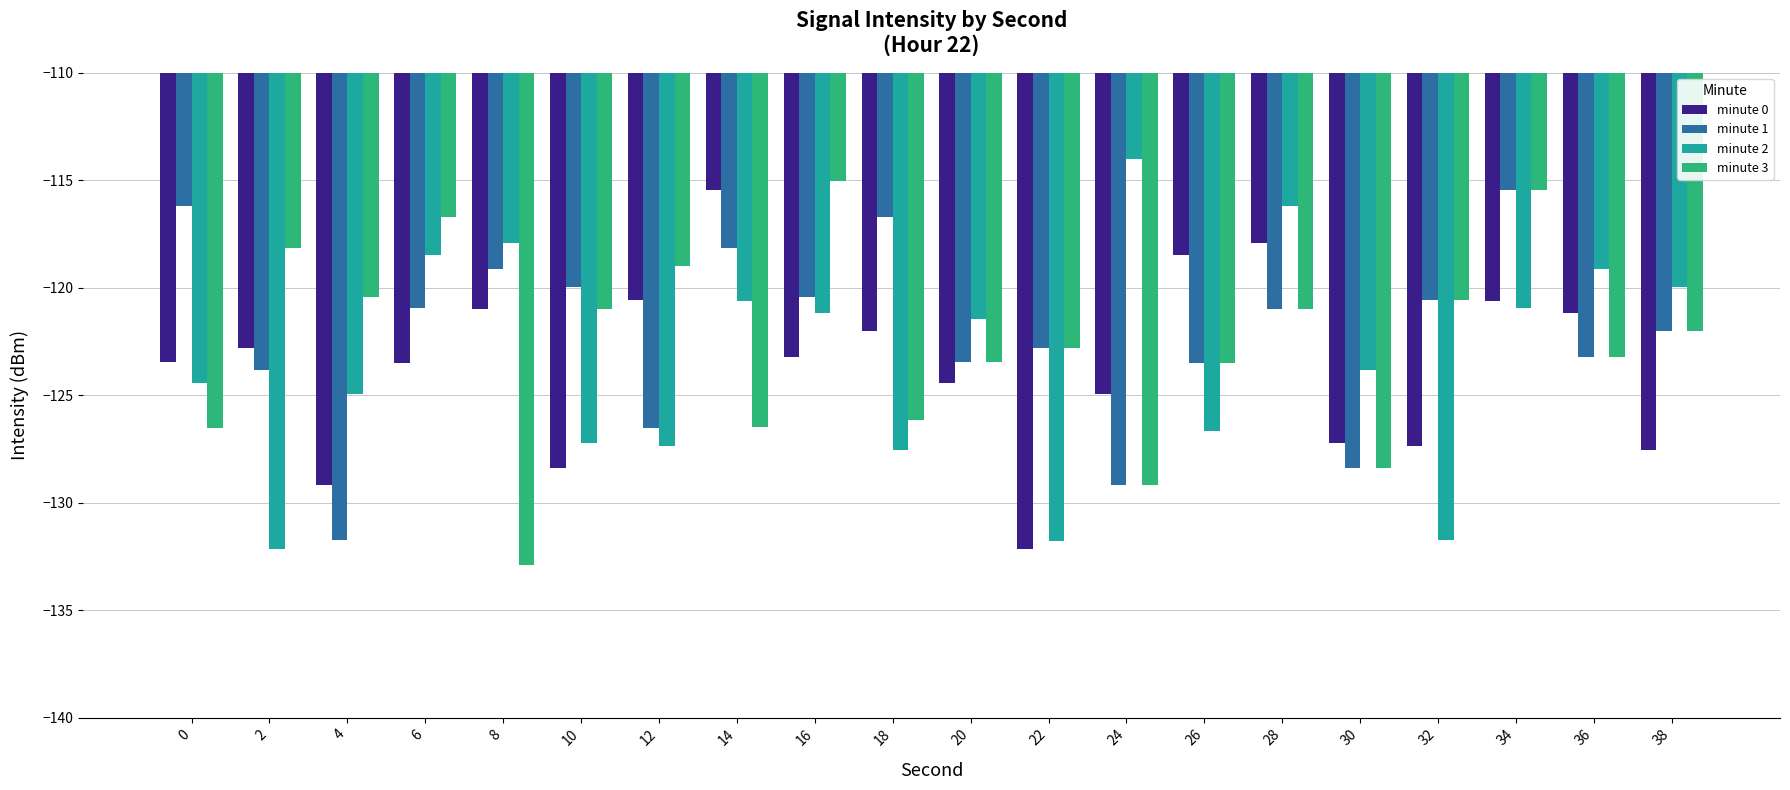

Is it true that minute 2 equals -124.5 at 0?

True